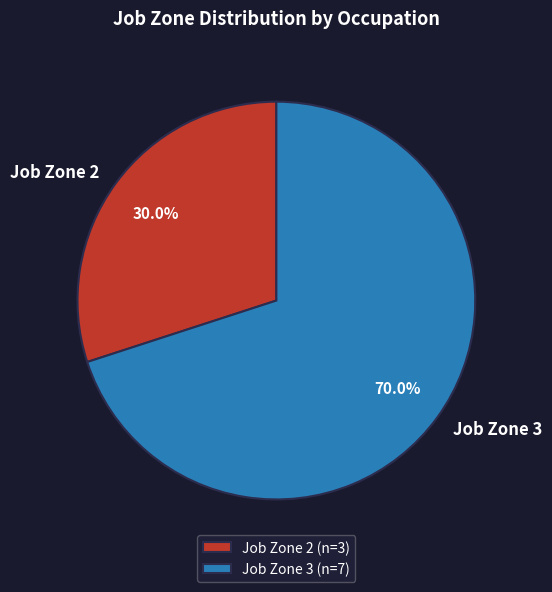

Does Job Zone 3 account for over 50% of the chart?

Yes